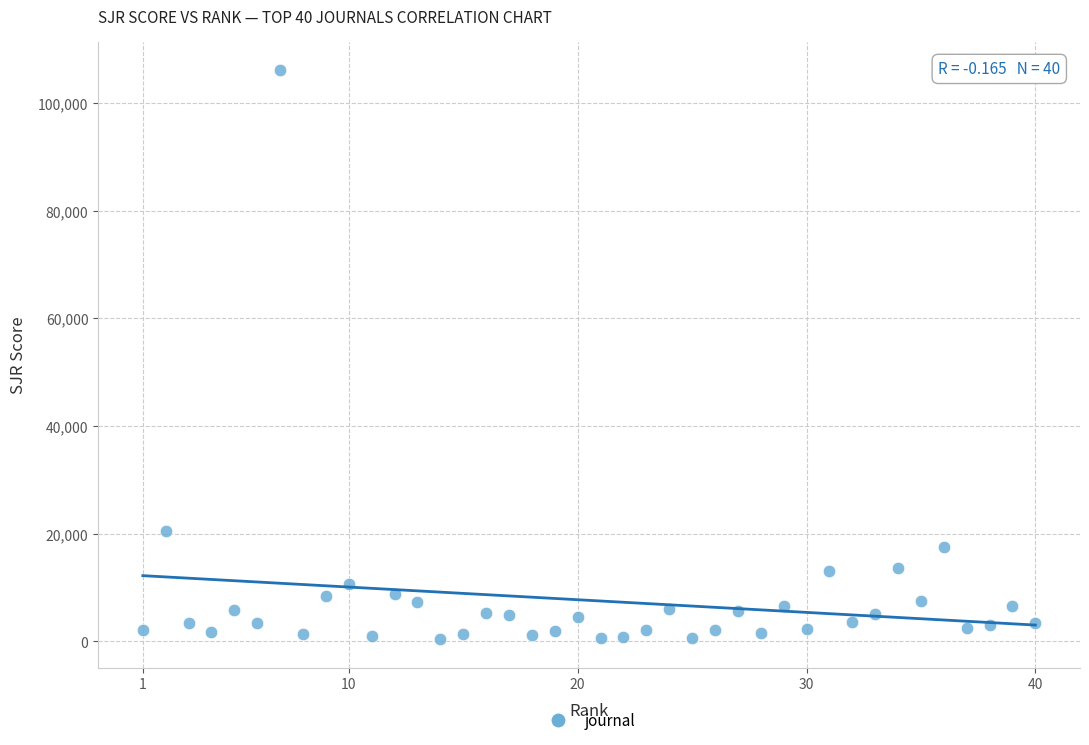

What is the range of Y values (max minus min)?

105653